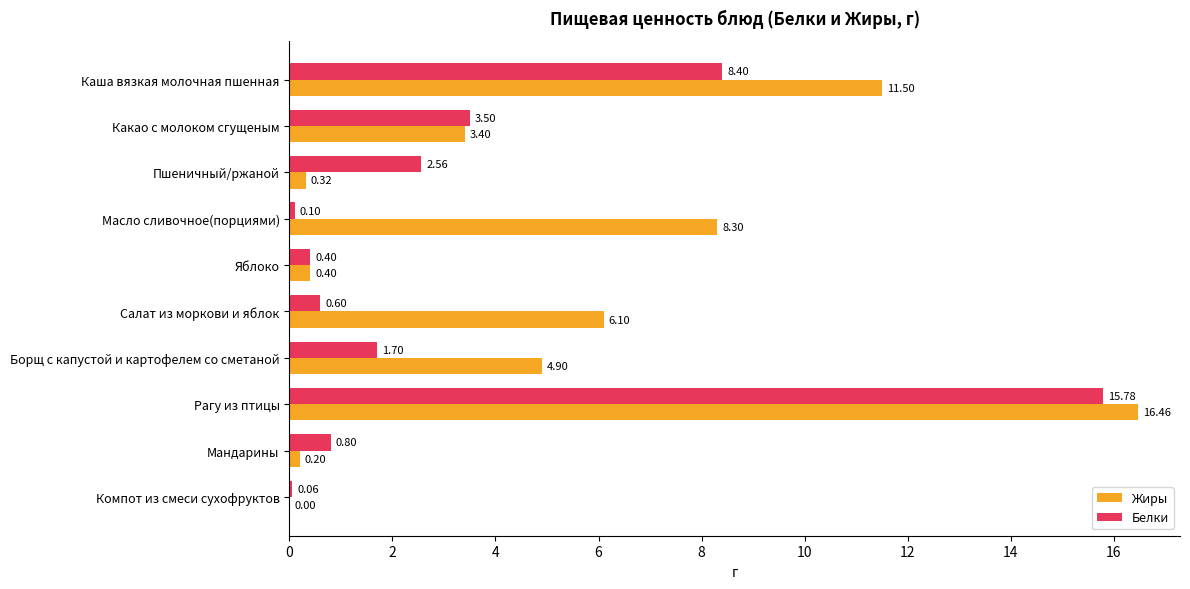

Which category has the highest value across all series?

Рагу из птицы